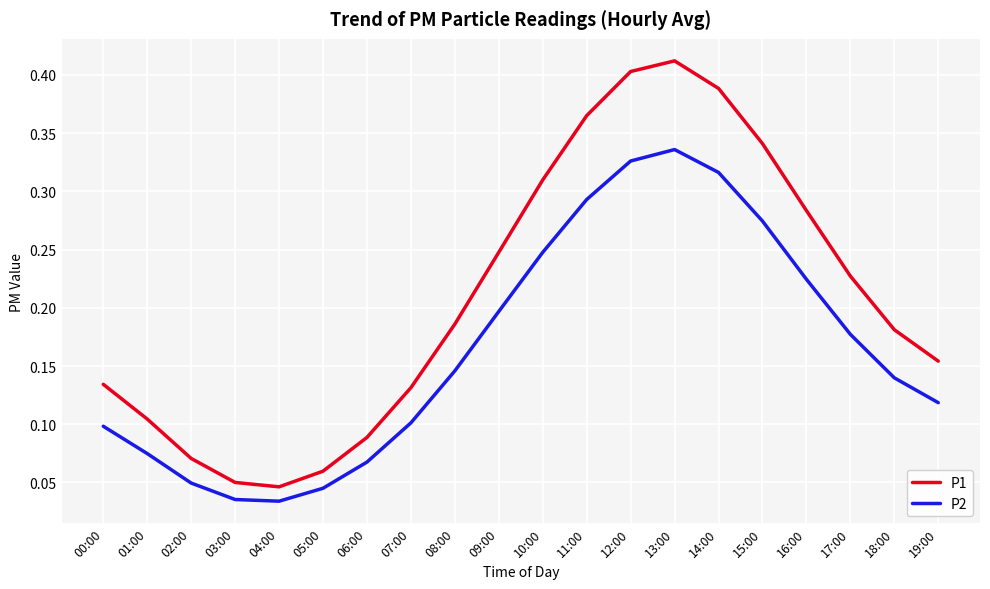

Which series has the largest range (max minus min)?

P1